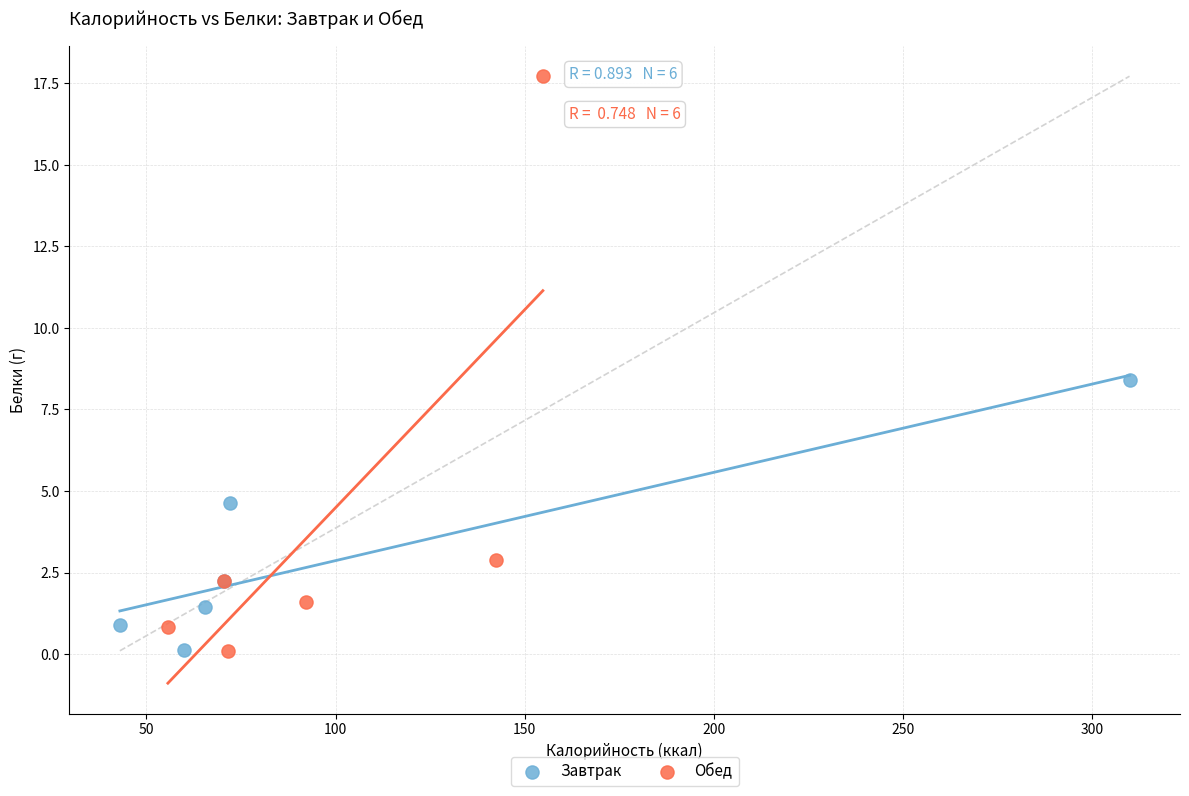

Which series has the widest spread of Y values?

Обед